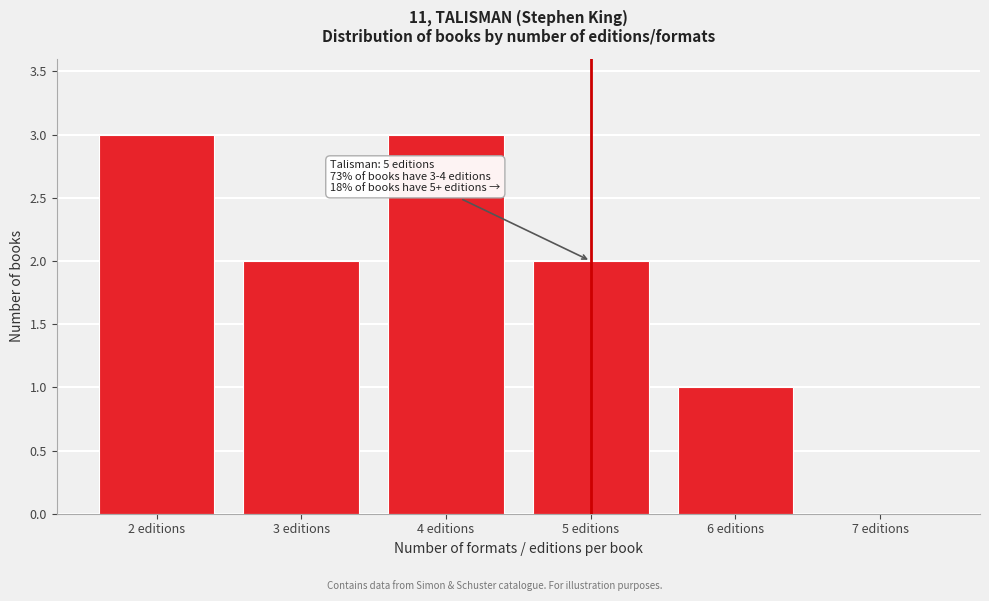

Reading left to right, list all the values displayed in this chart.

2 editions=3	3 editions=2	4 editions=3	5 editions=2	6 editions=1	7 editions=0